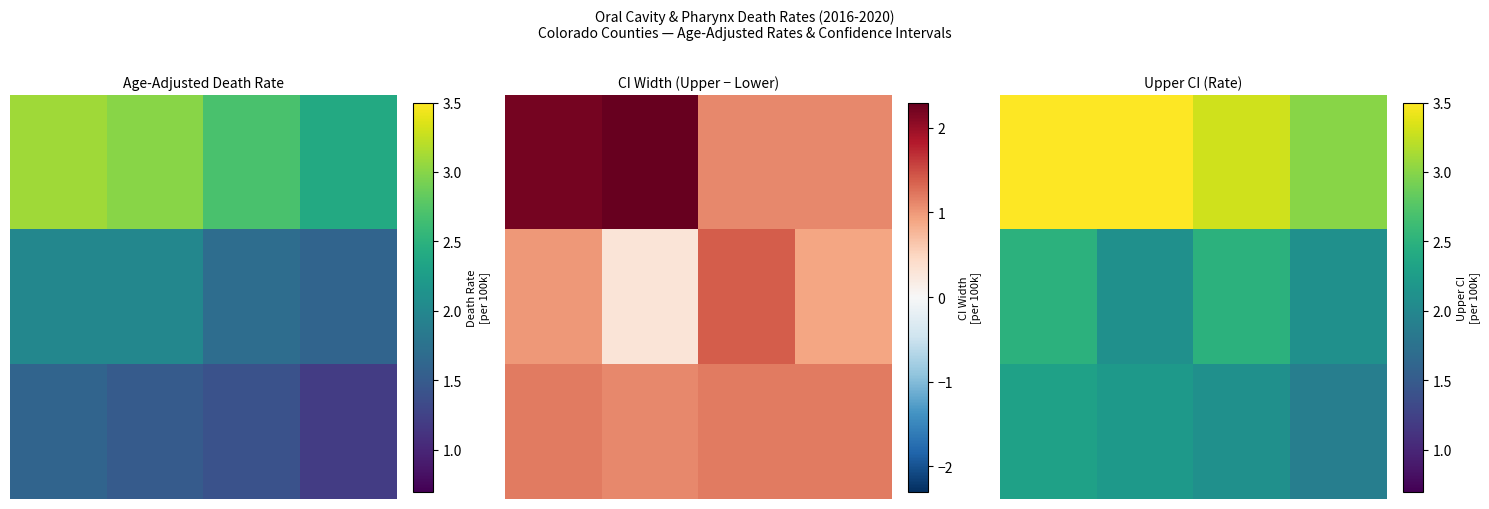

Count the 0.0 values in the range 3 to 4.

2